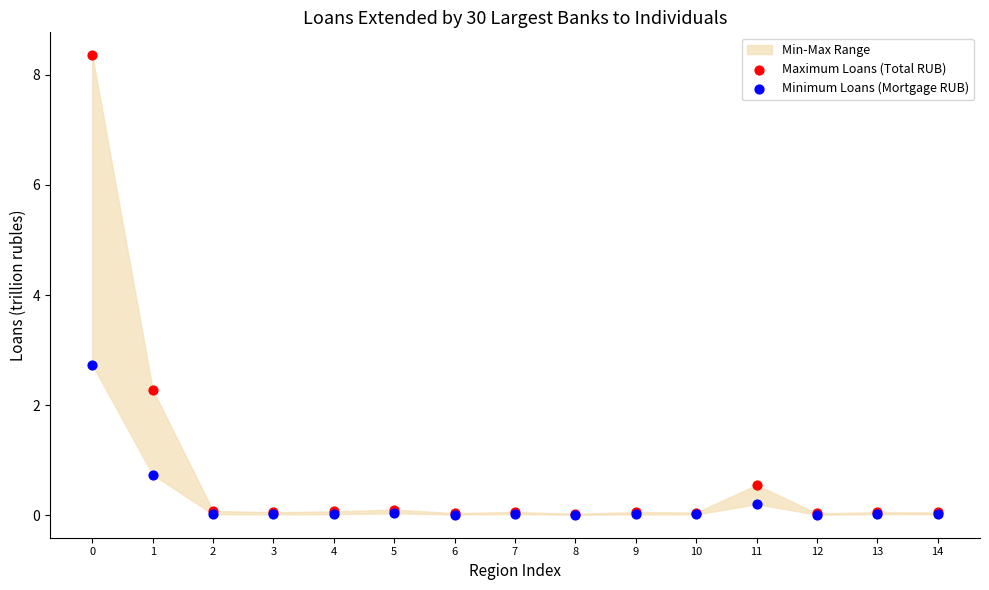

Which series has the widest spread of Y values?

Maximum Loans (Total RUB)